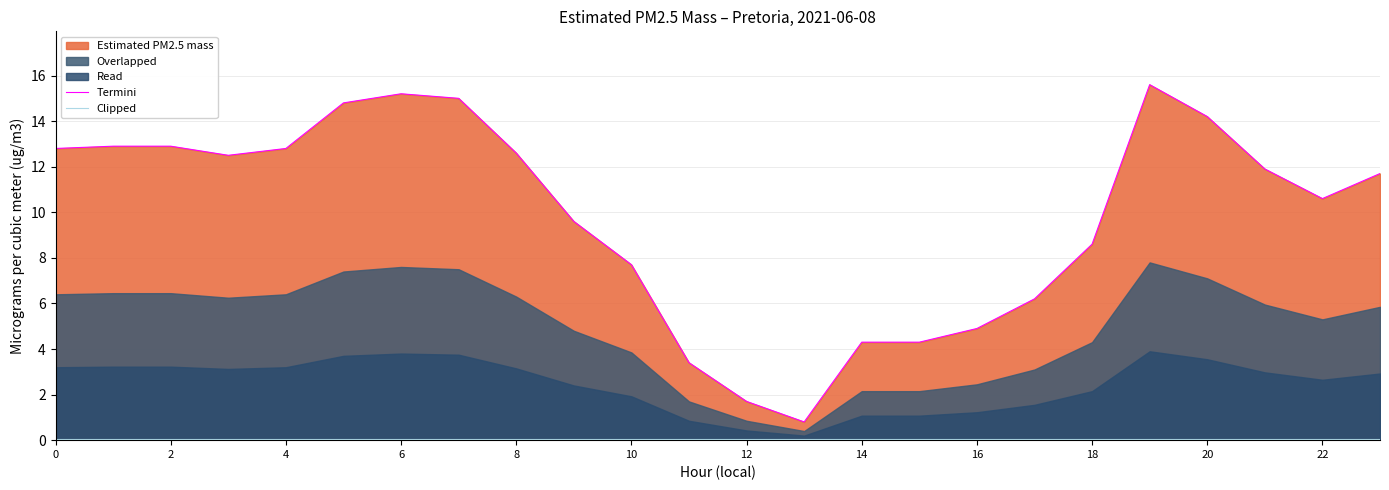

What is the difference between the maximum and minimum values in the Termini series?

14.8